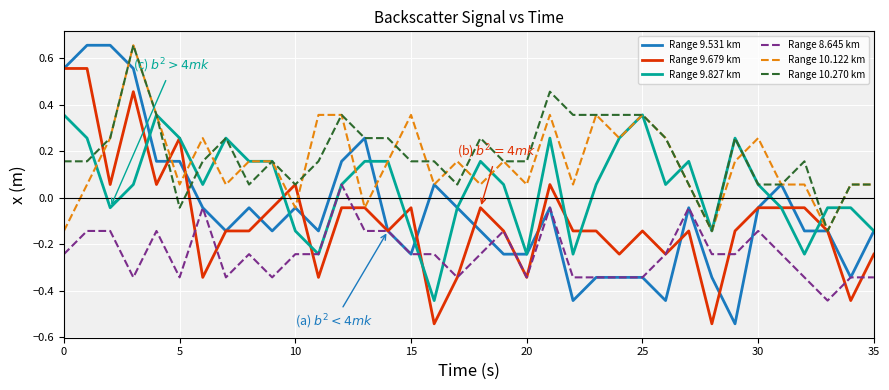

Which series has the largest range (max minus min)?

Range 9.531 km